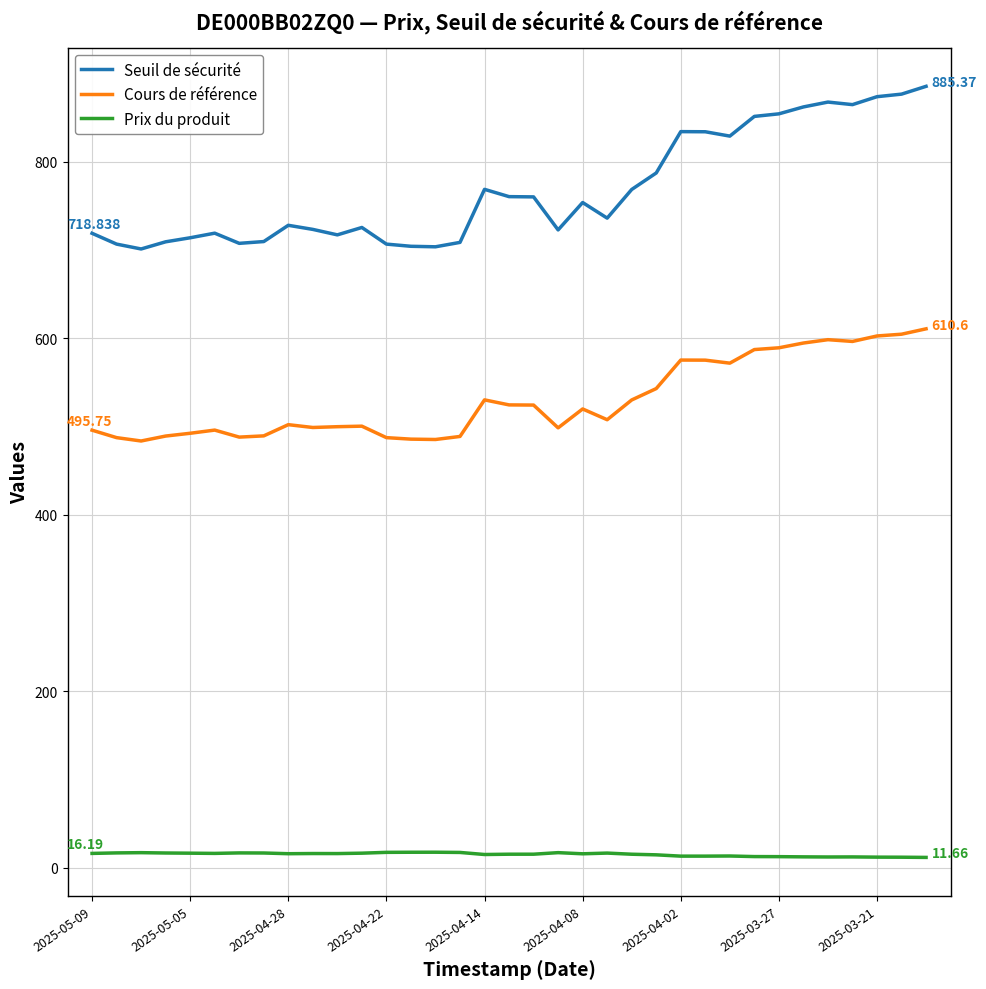

What is the minimum value for Seuil de sécurité?

701.1